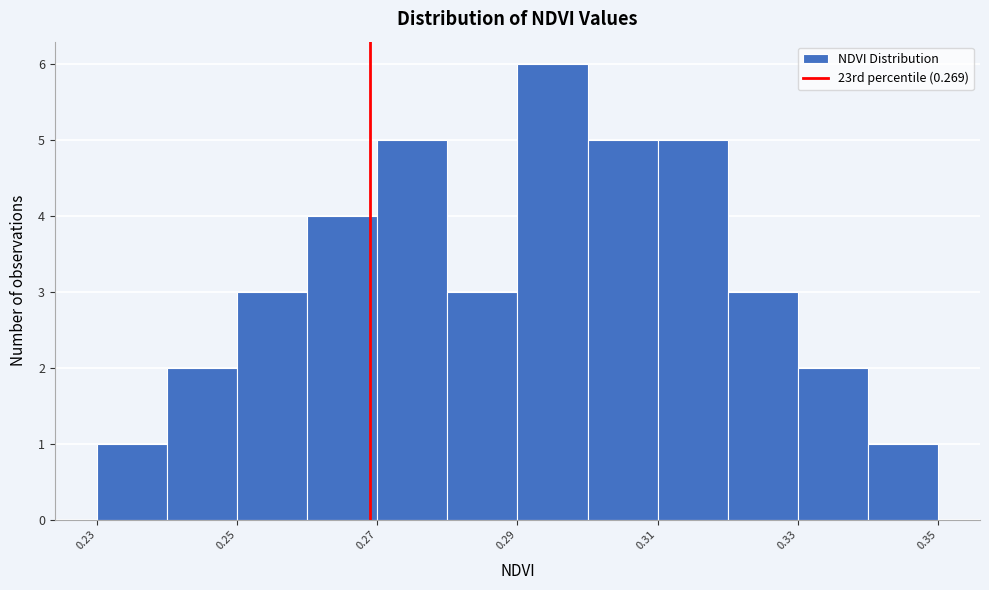

What is the height of the bar covering 0.30 to 0.31 on the x-axis? The values are not printed on the chart, so give them approximately, as read against the axis.

5